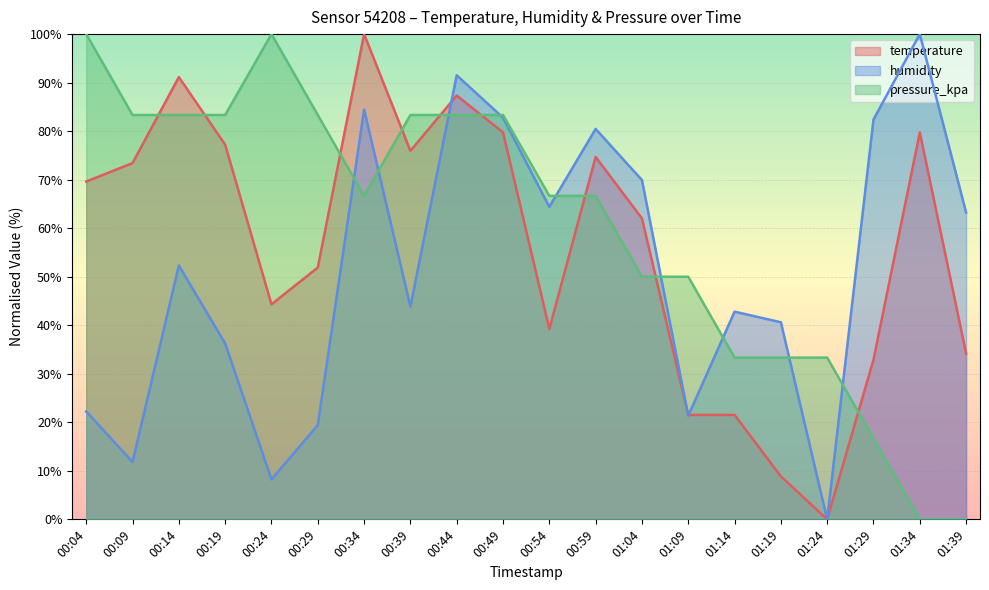

What is the difference between the temperature values at 01:04 and 00:24?

17.7